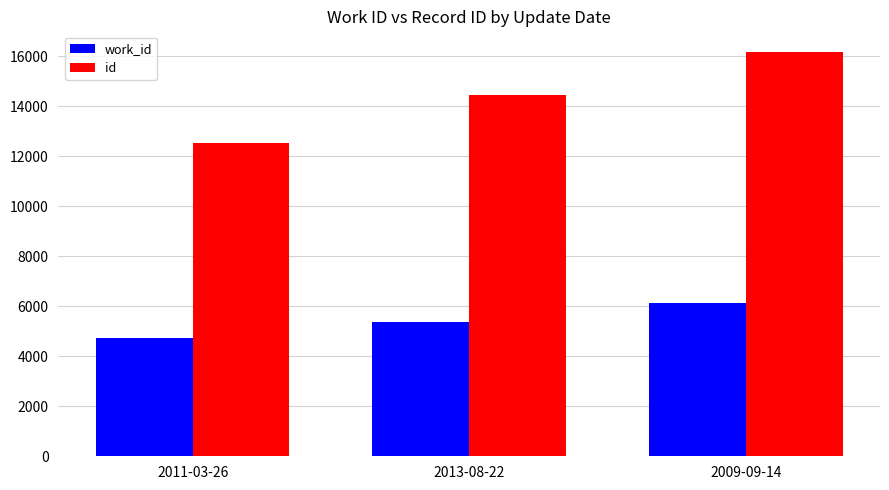

Is it true that id equals 5159 at 2013-08-22?

False